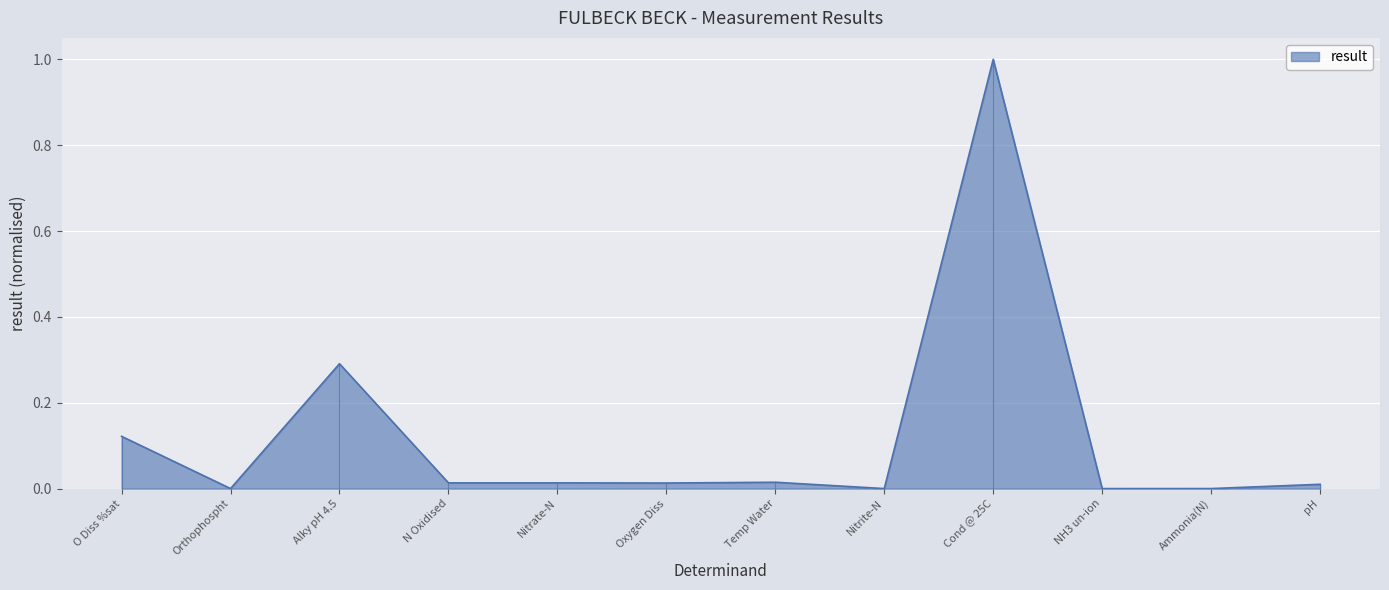

Does the chart have visible grid lines?

Yes